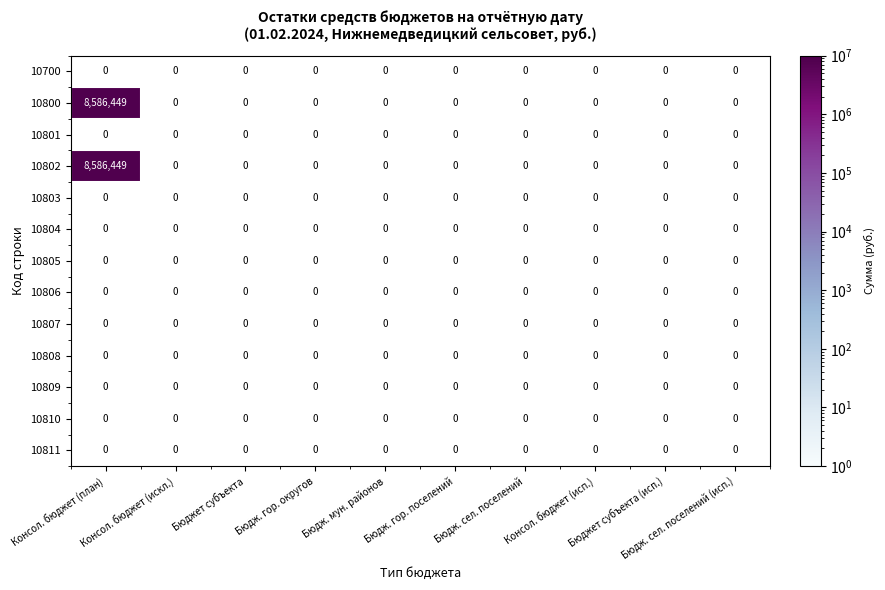

At which category is the sum across all series the highest?

Консол. бюджет (план)